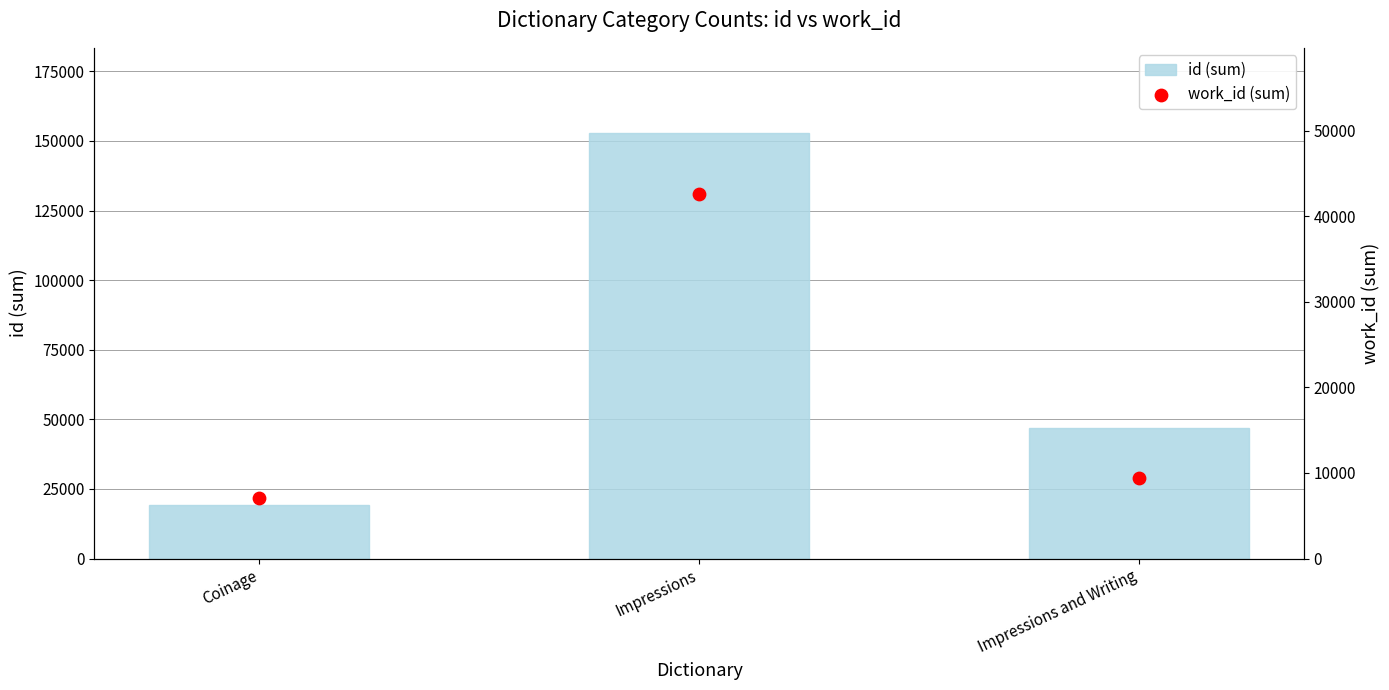

What are all the series names shown in the legend?

id (sum), work_id (sum)